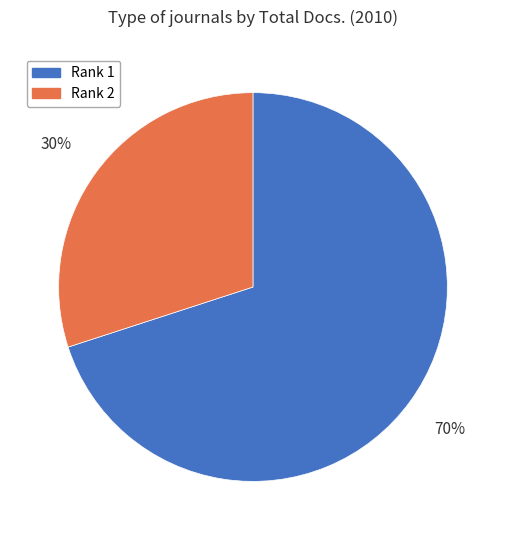

Count the number of slices in the pie.

2